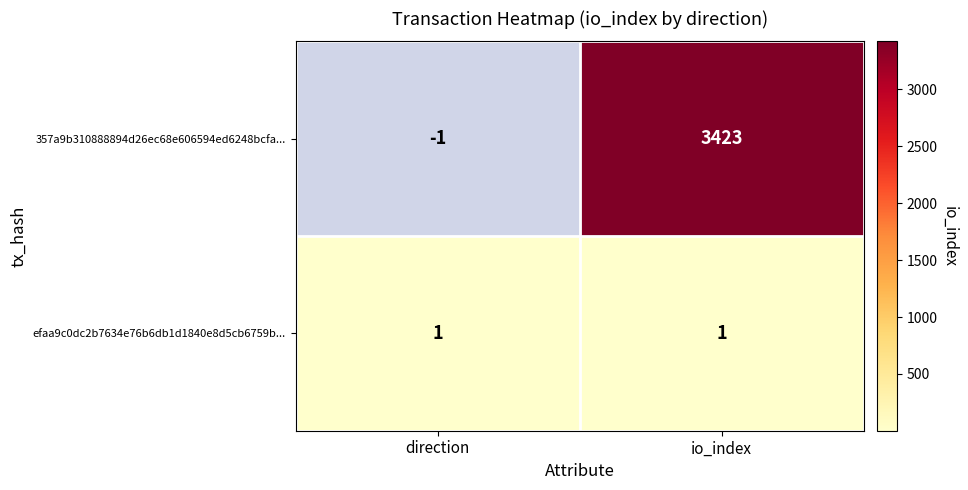

How many values in 357a9b310888894d26ec68e606594ed6248bcfa... are above zero?

1